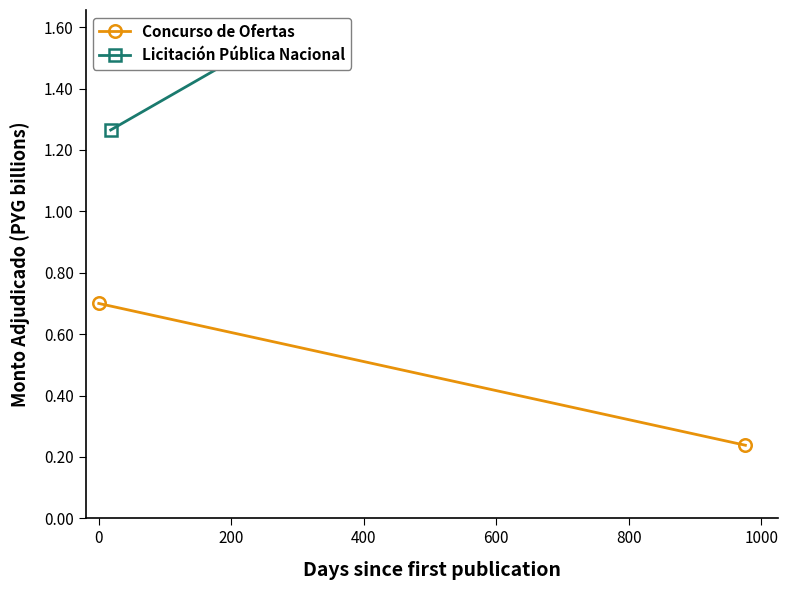

List the series in order of their peak value, highest first.

Licitación Pública Nacional, Concurso de Ofertas